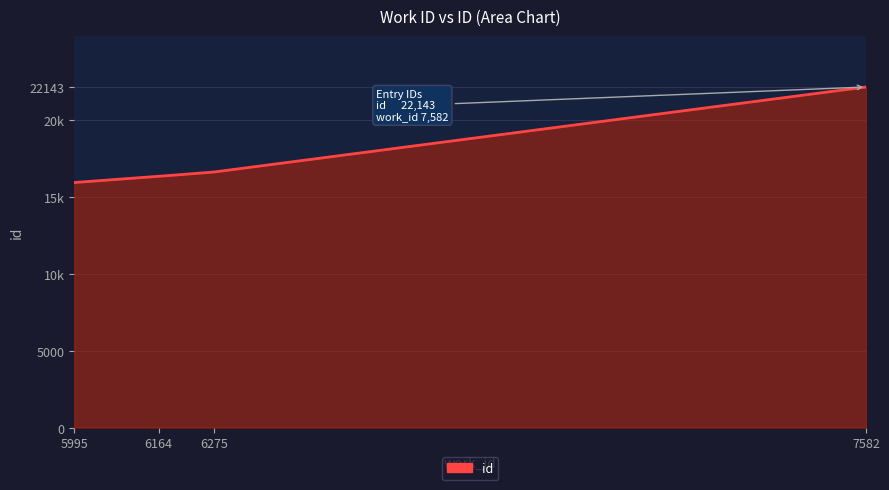

Does the chart have visible grid lines?

Yes